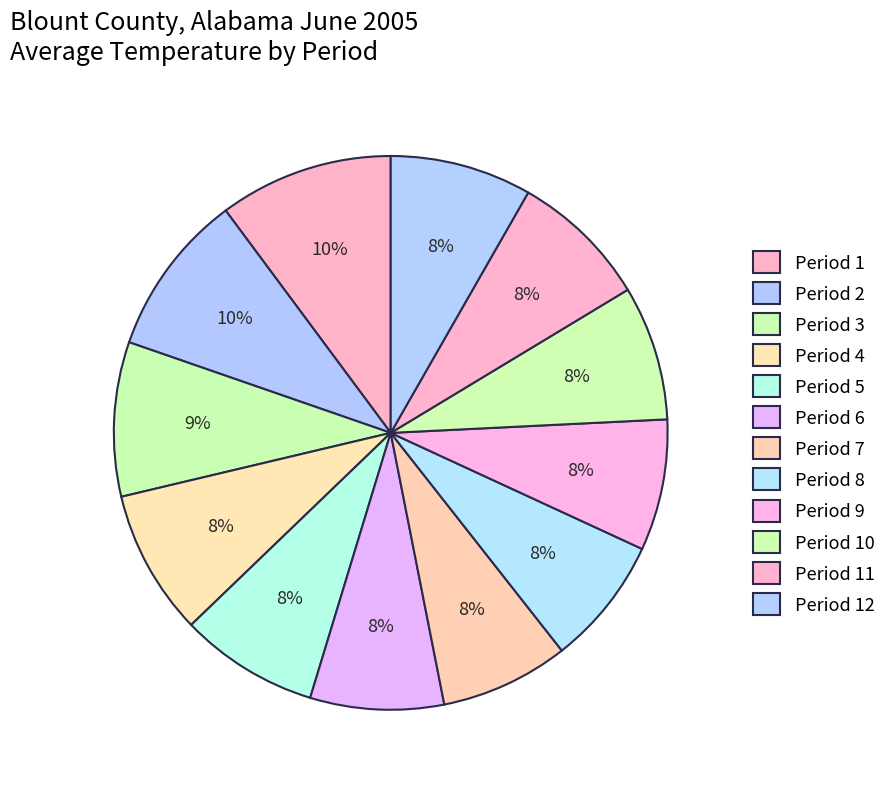

Count the number of slices in the pie.

12